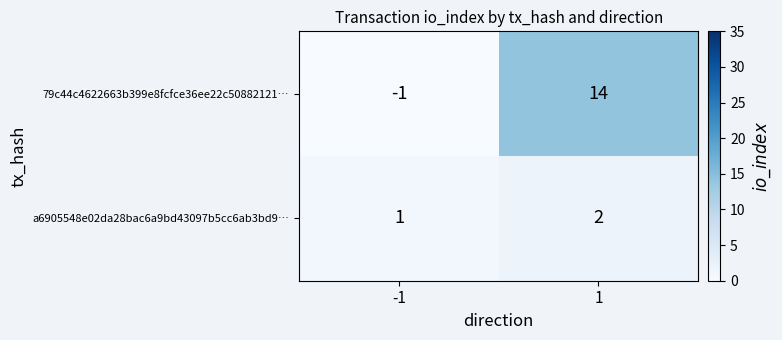

What is the difference between the maximum and minimum values in the 79c44c4622663b399e8fcfce36ee22c50882121… series?

15